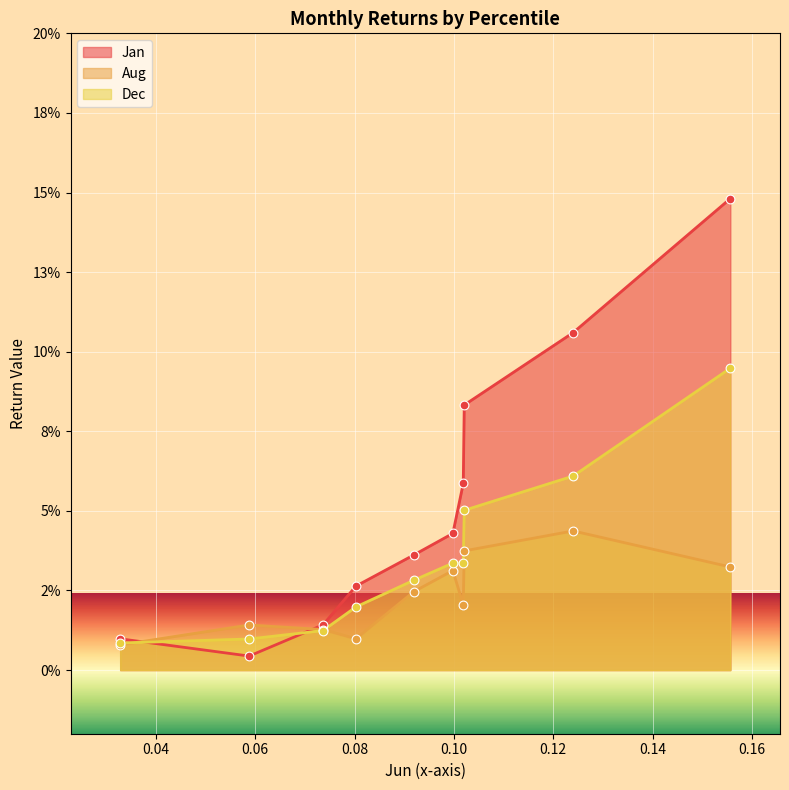

Which series has the largest Y range (max minus min)?

Jan